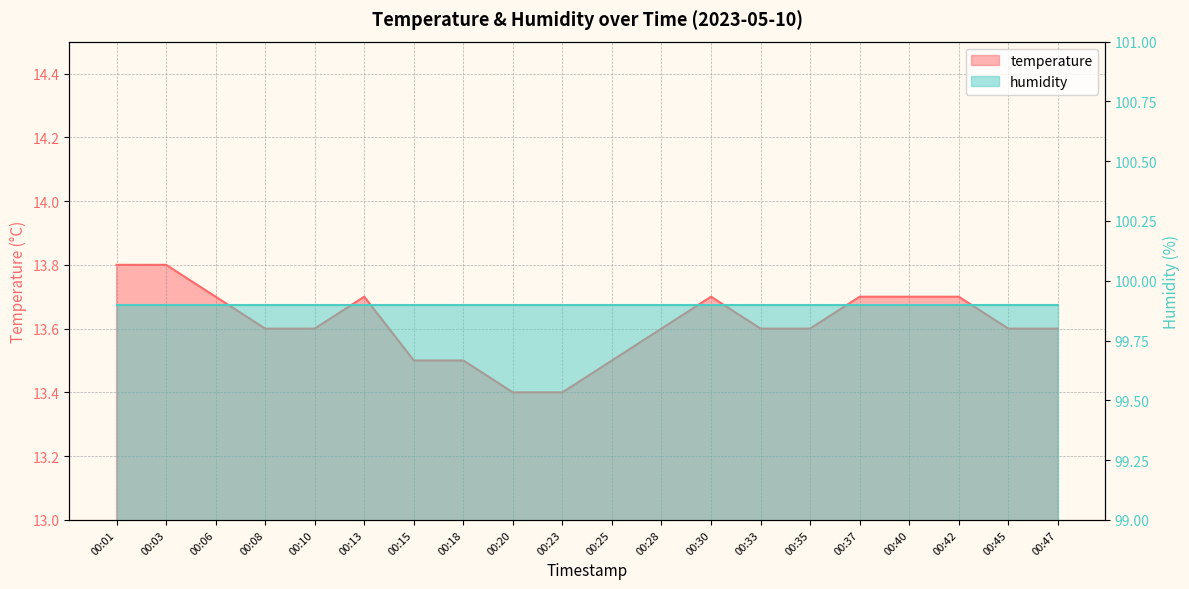

Reading right to left, list all the values displayed in this chart.

13.6	13.6	13.7	13.7	13.7	13.6	13.6	13.7	13.6	13.5	13.4	13.4	13.5	13.5	13.7	13.6	13.6	13.7	13.8	13.8